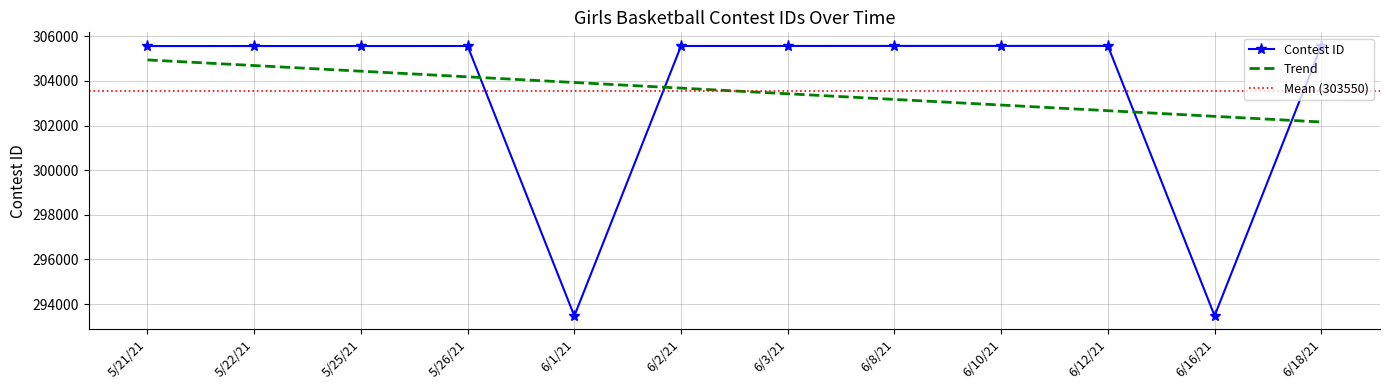

Rank the categories by value from lowest to highest.

6/1/21, 6/16/21, 5/21/21, 5/22/21, 5/25/21, 5/26/21, 6/2/21, 6/3/21, 6/8/21, 6/10/21, 6/12/21, 6/18/21